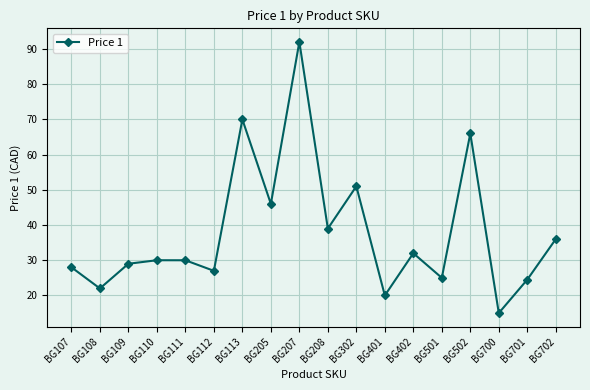

How many points are higher than both their immediate neighbors (excluding endpoints)?

6